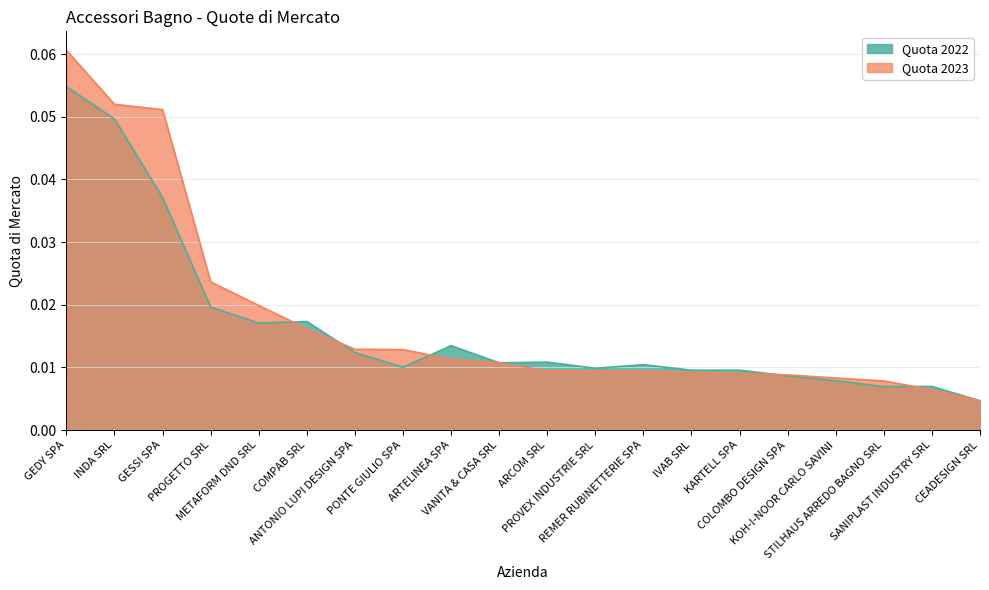

What is the label of the 2nd point from the right?

SANIPLAST INDUSTRY SRL